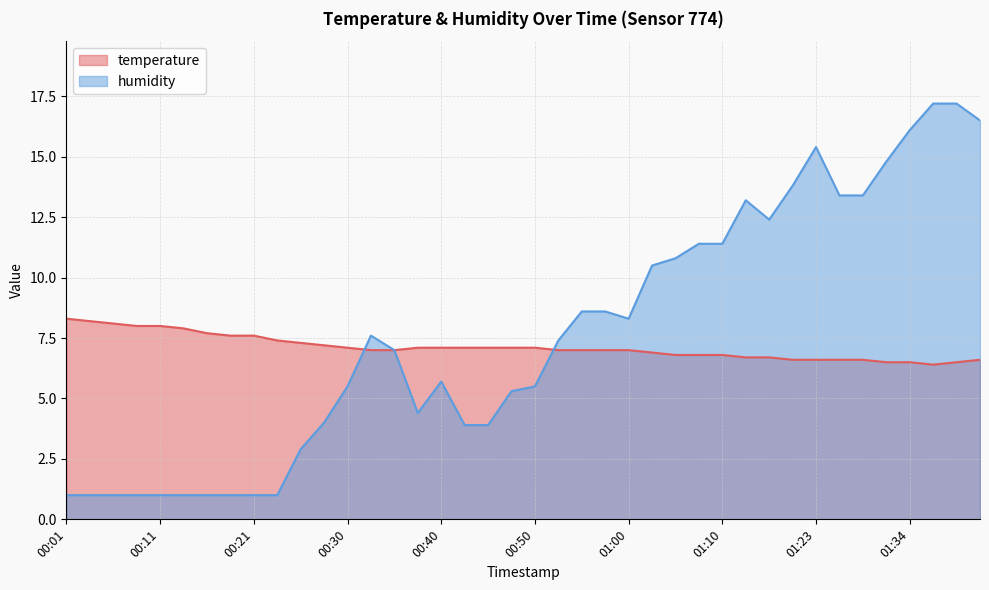

Which has a higher value, 00:01 or 01:07?

00:01